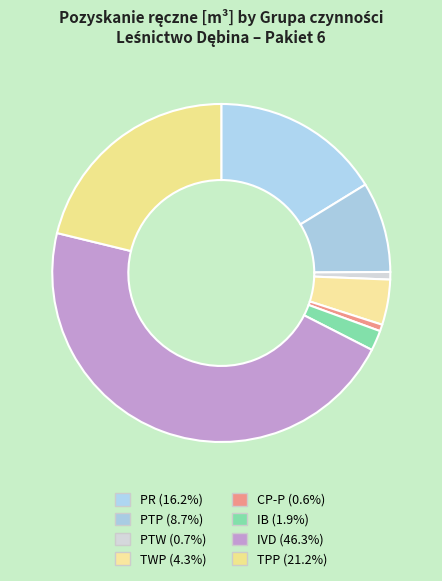

How many segments does this pie chart have?

8